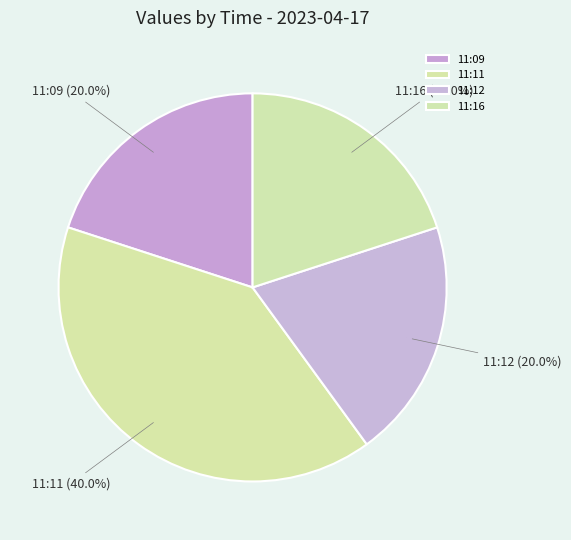

What is the largest slice in the pie chart?

11:11